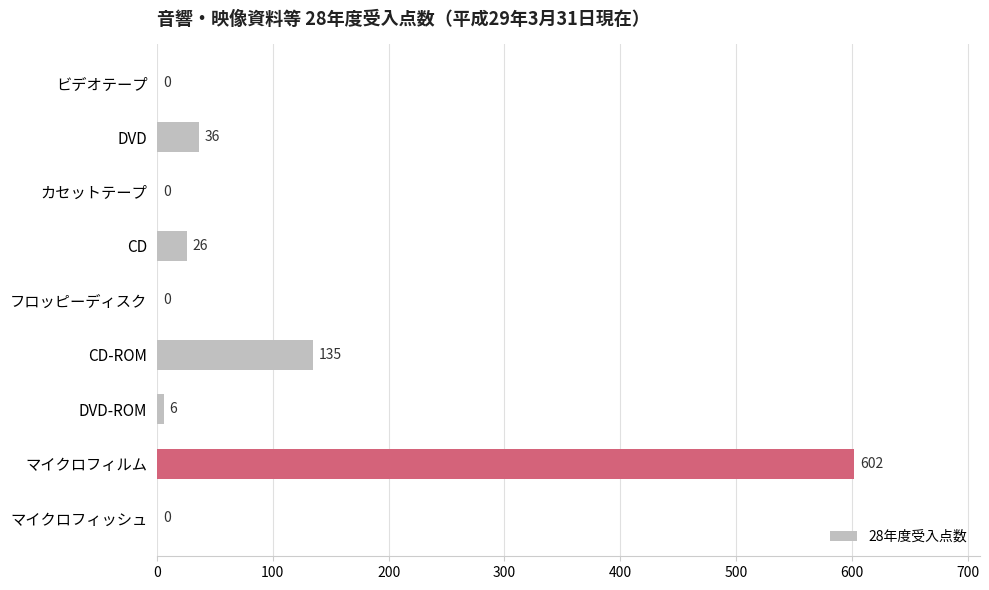

Reading top to bottom, what are all the values shown in this chart?

ビデオテープ=0	DVD=36	カセットテープ=0	CD=26	フロッピーディスク=0	CD-ROM=135	DVD-ROM=6	マイクロフィルム=602	マイクロフィッシュ=0